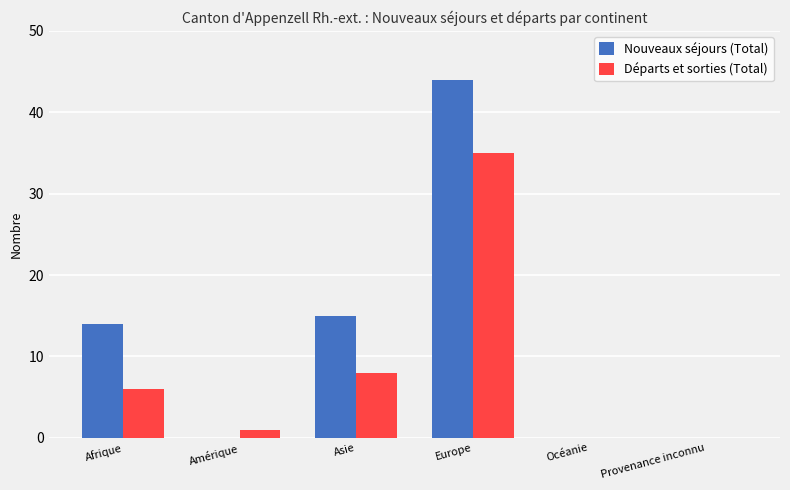

Count the number of categories in the chart.

6